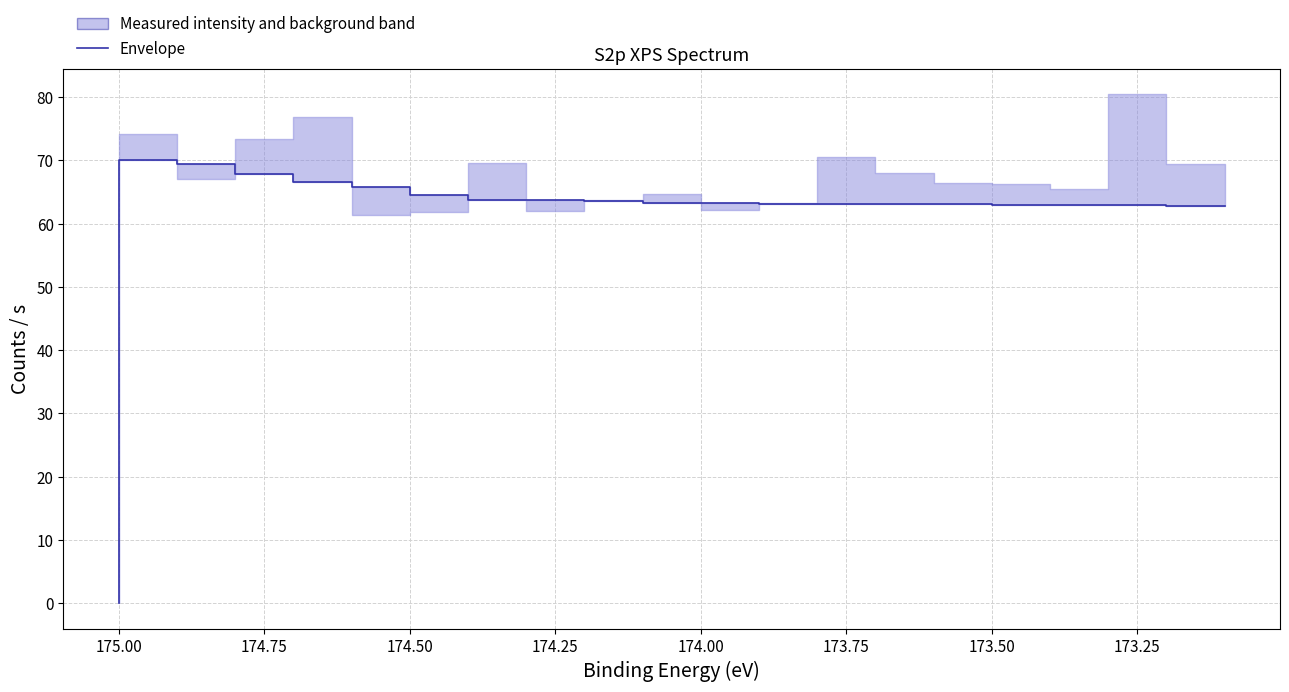

What is the value of the 14th point from the left?

63.2